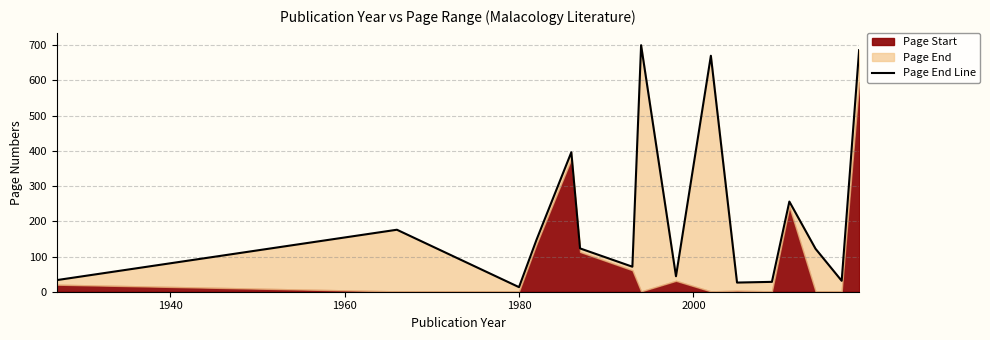

What is the difference between the second highest and second lowest values?

660